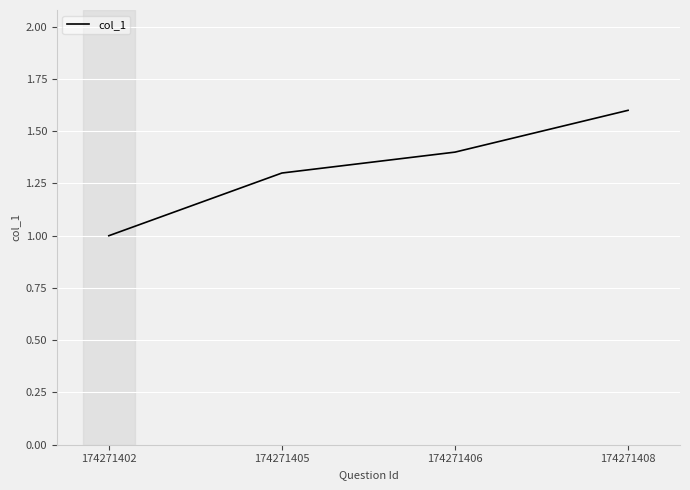

How many distinct data groups are displayed?

1